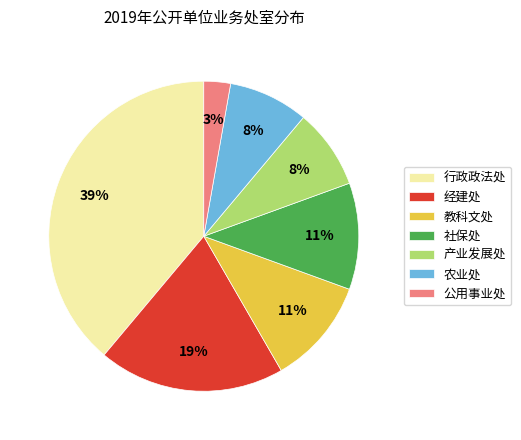

How many slices are in this pie chart?

7